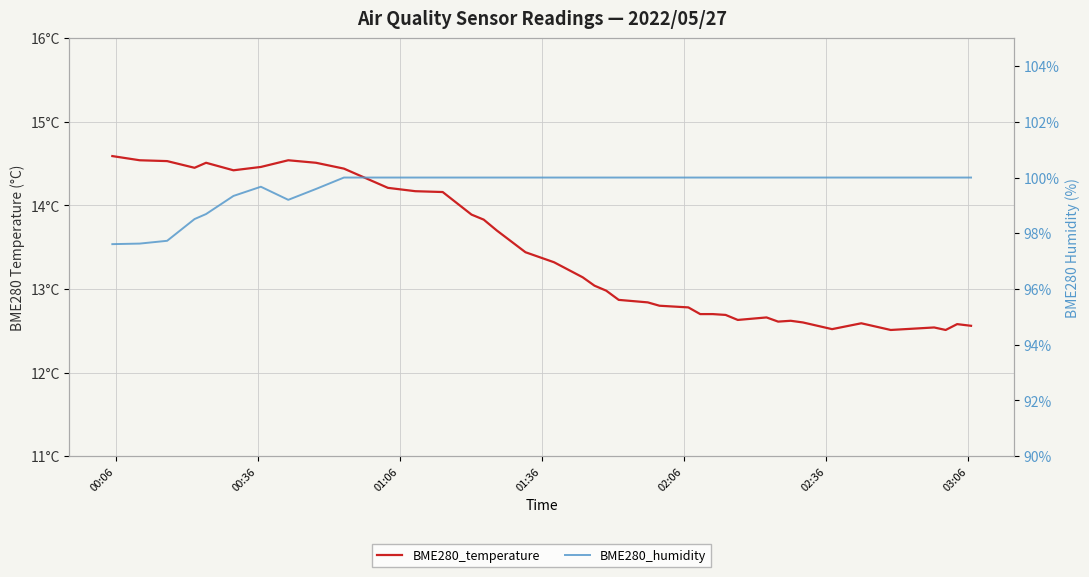

At which label does BME280_temperature first exceed 13?

00:06